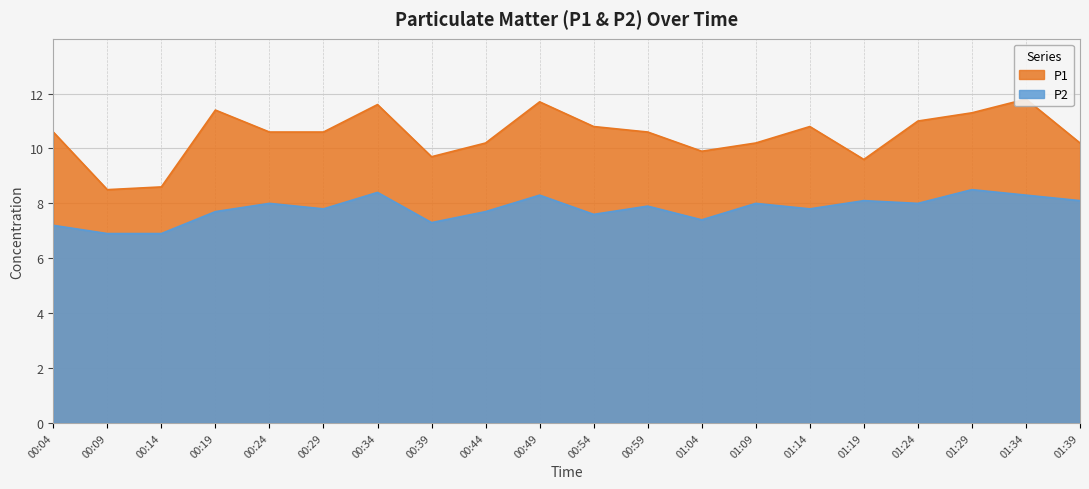

What is the difference between the maximum and minimum values in the P2 series?

1.6